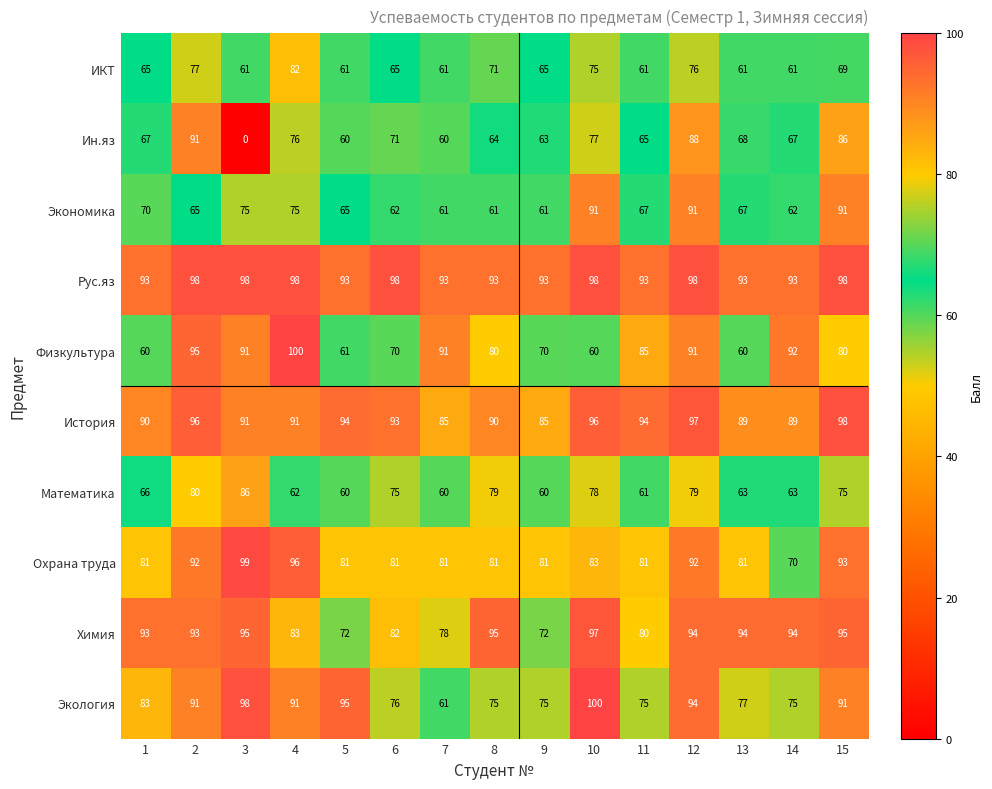

True or false: Охрана труда has a value of 29 at 15.

False